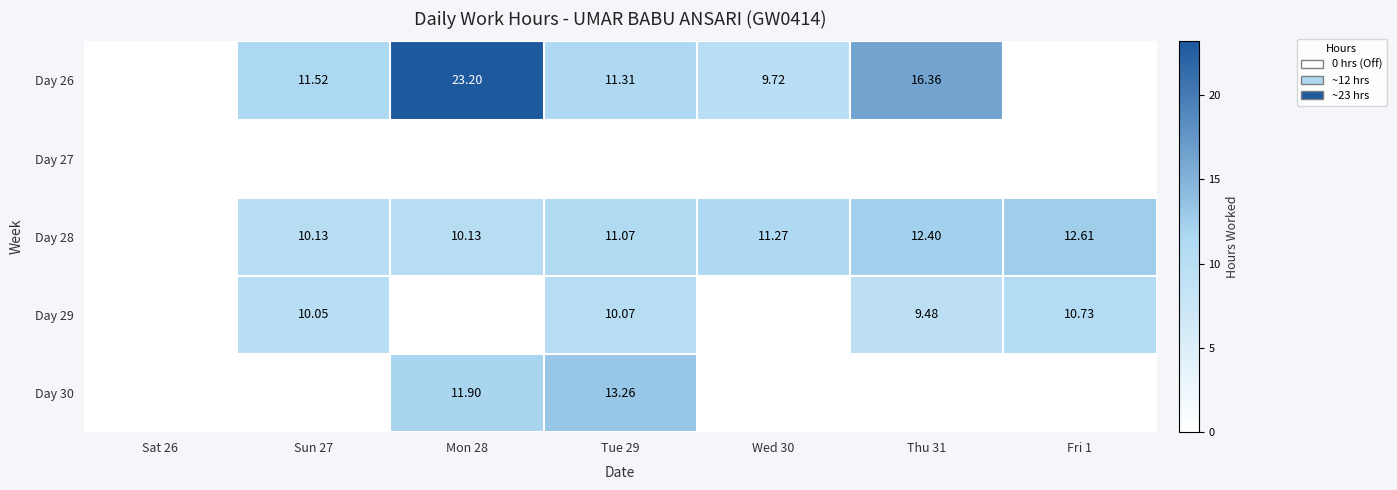

What is the average value of the Day 26 series?

10.3